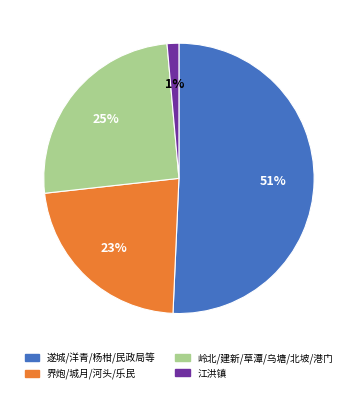

Does any single category account for the majority?

Yes